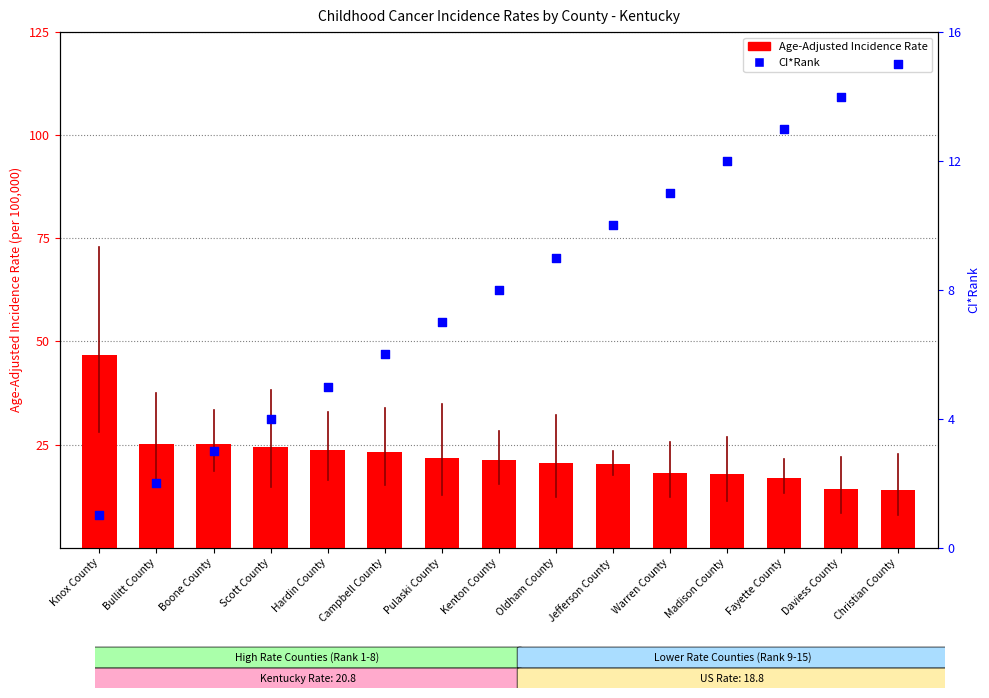

What is the total value across all series at Jefferson County?

30.3